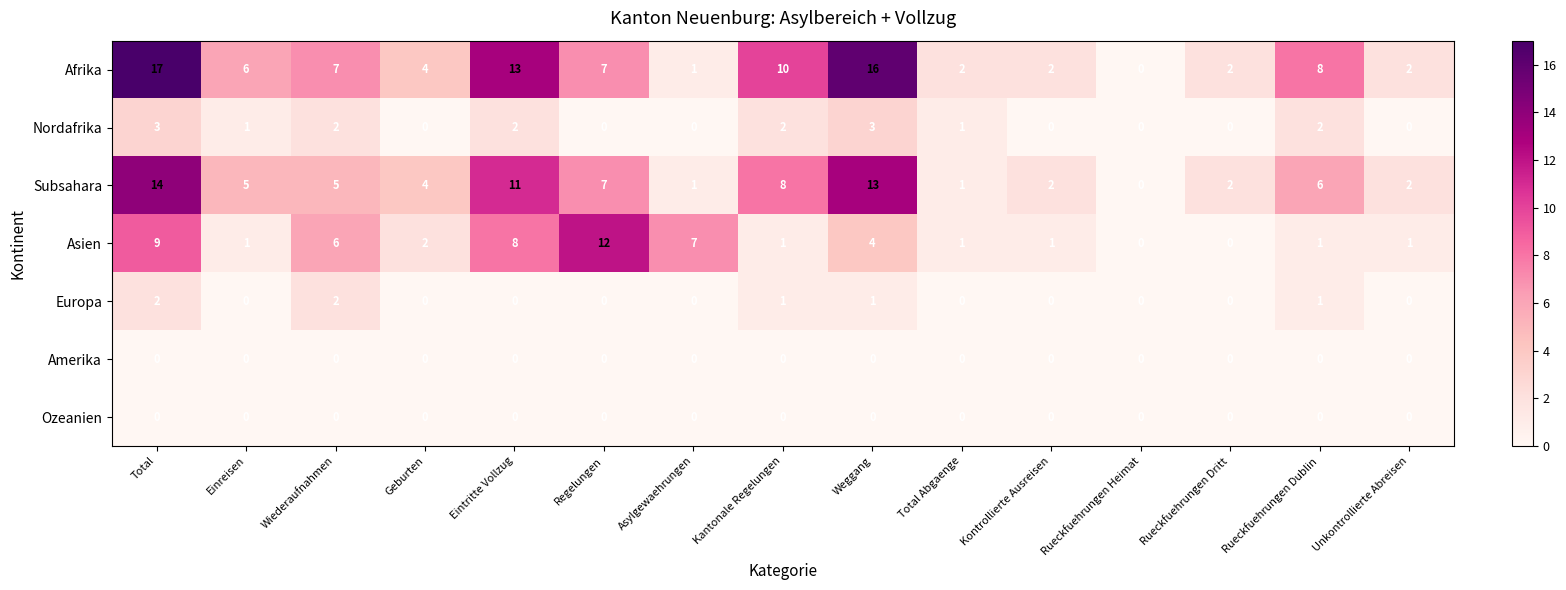

What is the spread (max minus min) of values at Rueckfuehrungen Dritt?

2